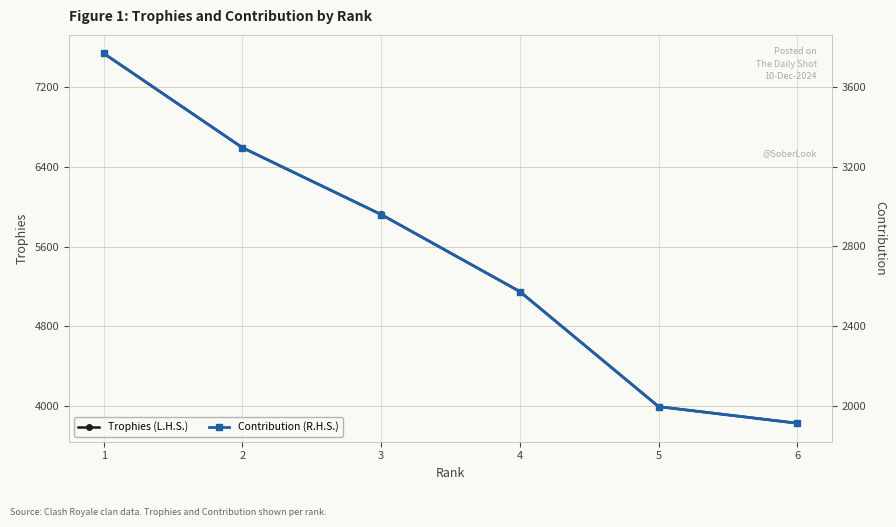

Rank the series at 2 from lowest to highest value.

Contribution (R.H.S.), Trophies (L.H.S.)